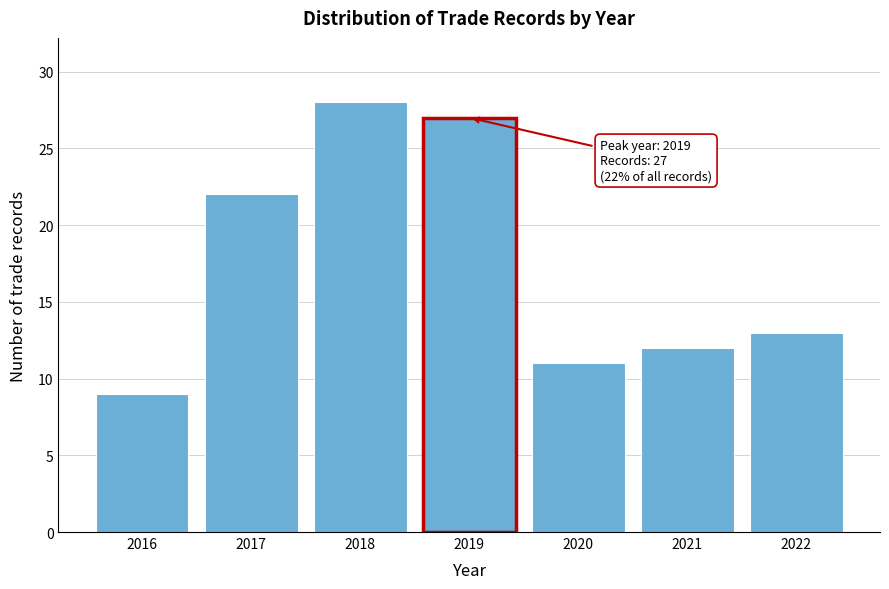

Reading left to right, transcribe all the data shown in this chart.

9	22	28	27	11	12	13